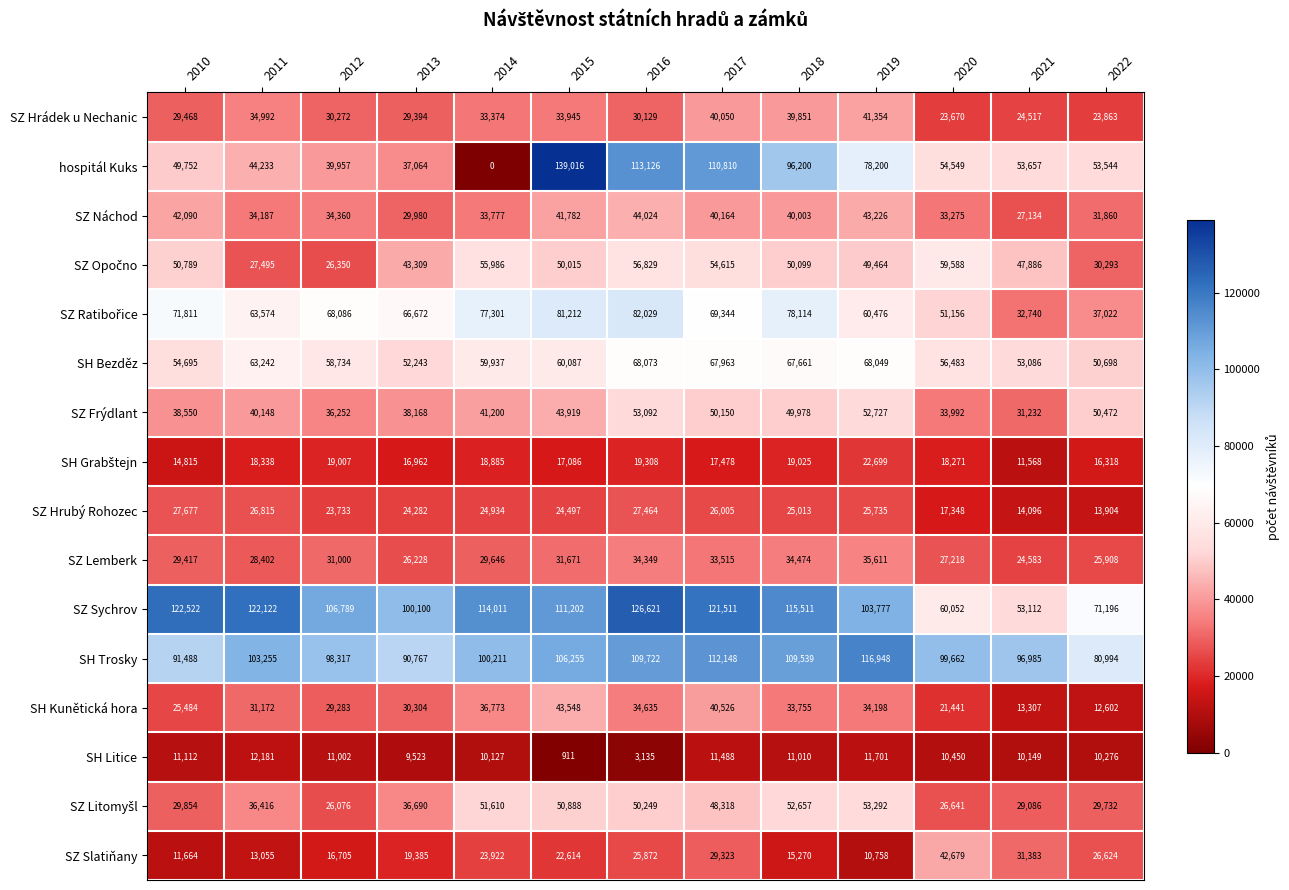

What is the sum of the SH Kunětická hora values at 2019 and 2018?

67953